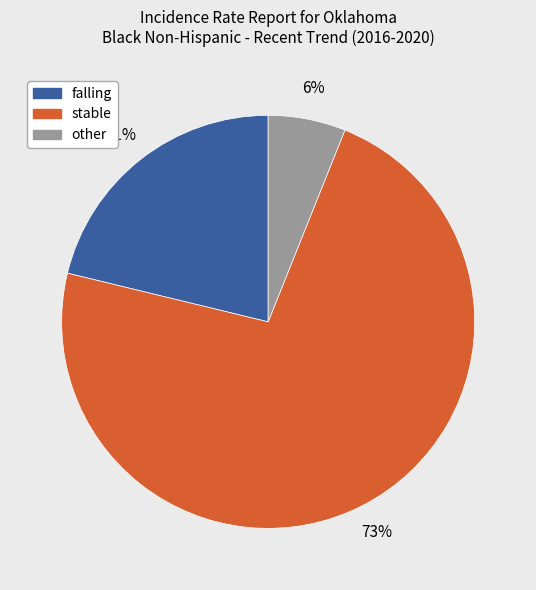

Is there any slice that represents more than half of the pie?

Yes